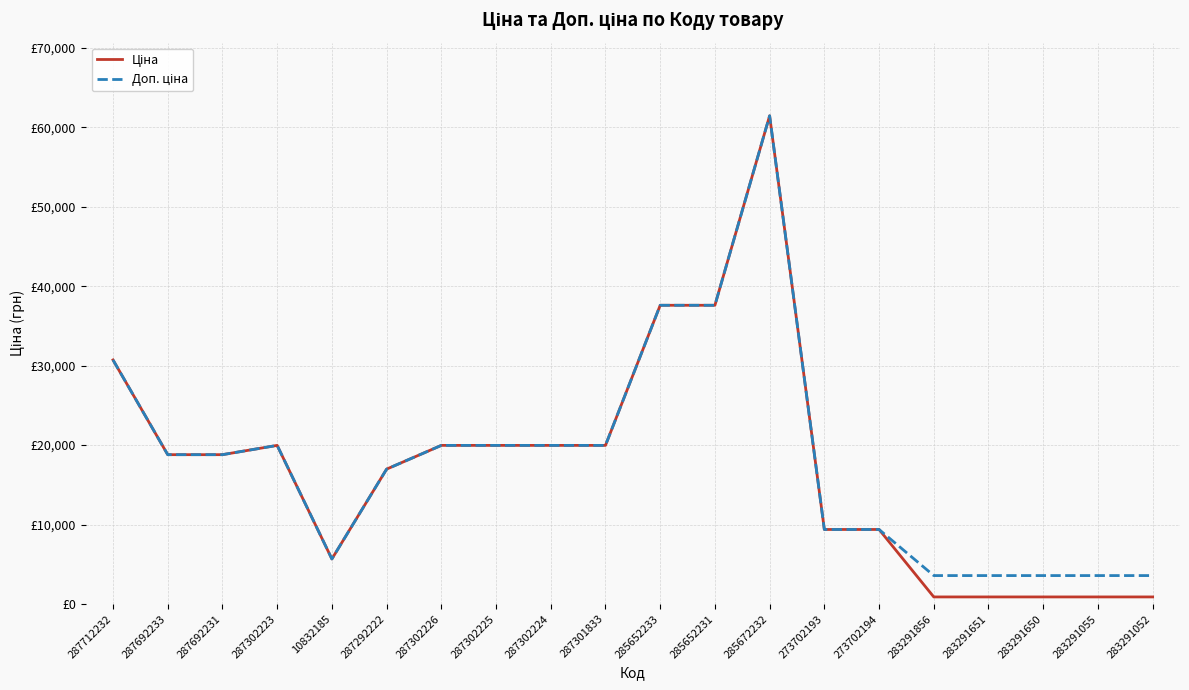

Which category has the lowest value in the Доп. ціна series?

283291856